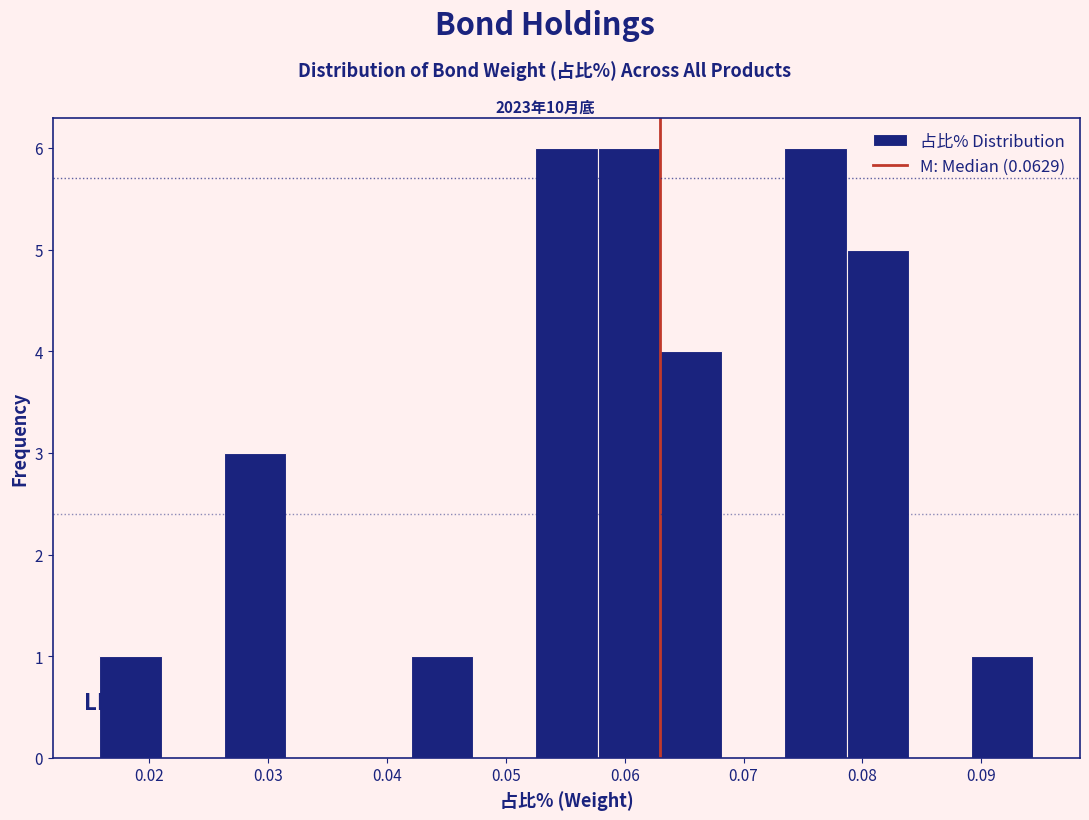

Reading left to right, list every bar in this chart as the range it spans on the x-axis followed by its height. Neither the bar edges nor the heights are printed on the chart, so give them approximately, as read against the axes.

0.016 to 0.021: 1
0.021 to 0.026: 0
0.026 to 0.032: 3
0.032 to 0.037: 0
0.037 to 0.042: 0
0.042 to 0.047: 1
0.047 to 0.052: 0
0.052 to 0.058: 6
0.058 to 0.063: 6
0.063 to 0.068: 4
0.068 to 0.073: 0
0.073 to 0.079: 6
0.079 to 0.084: 5
0.084 to 0.089: 0
0.089 to 0.094: 1